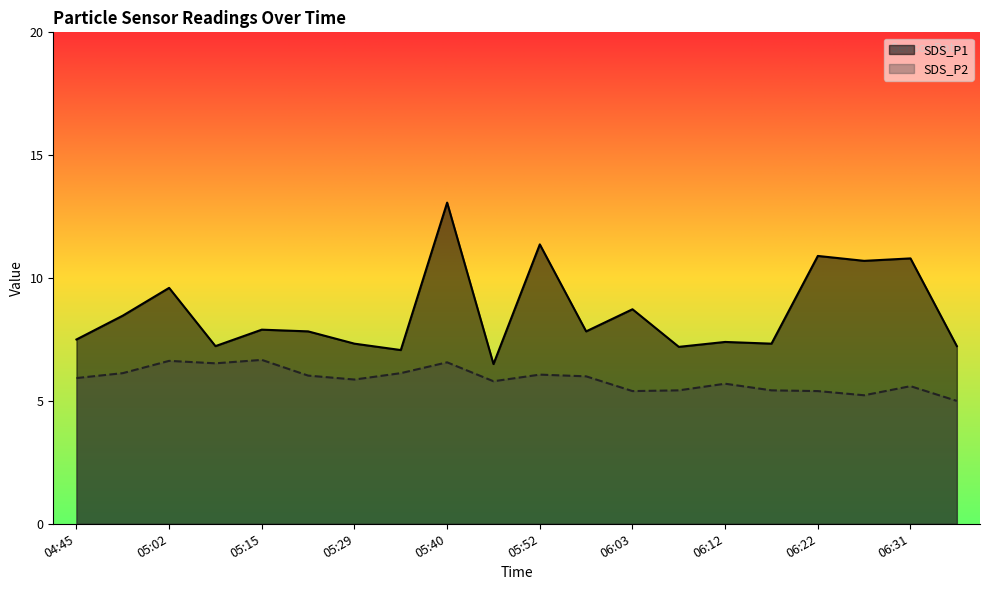

How many series are shown in this chart?

2